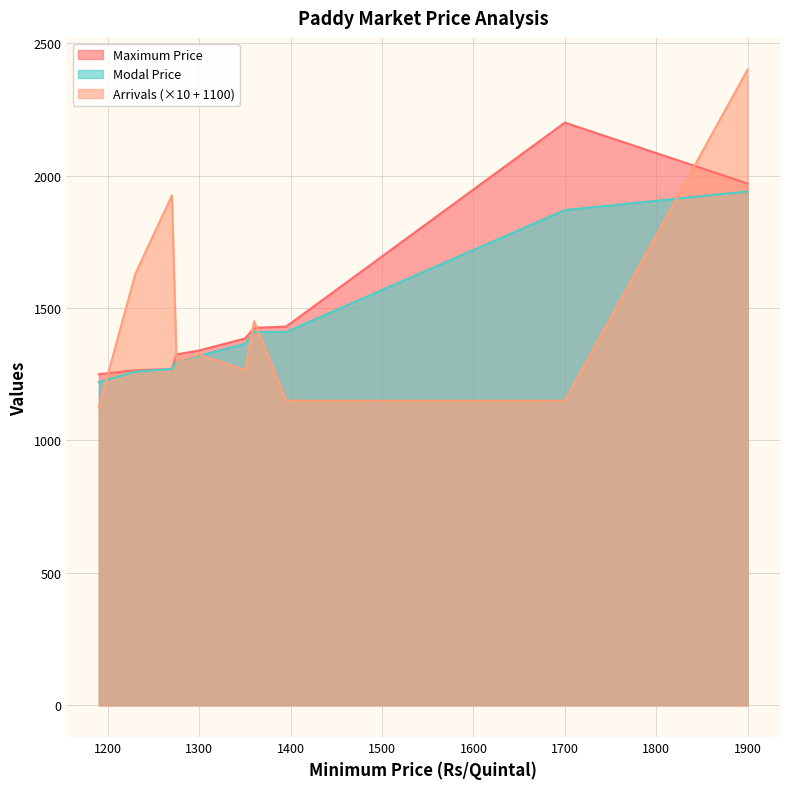

Is the value of Modal Price at Lucknow greater than the value of Arrivals at Pilibhit?

Yes